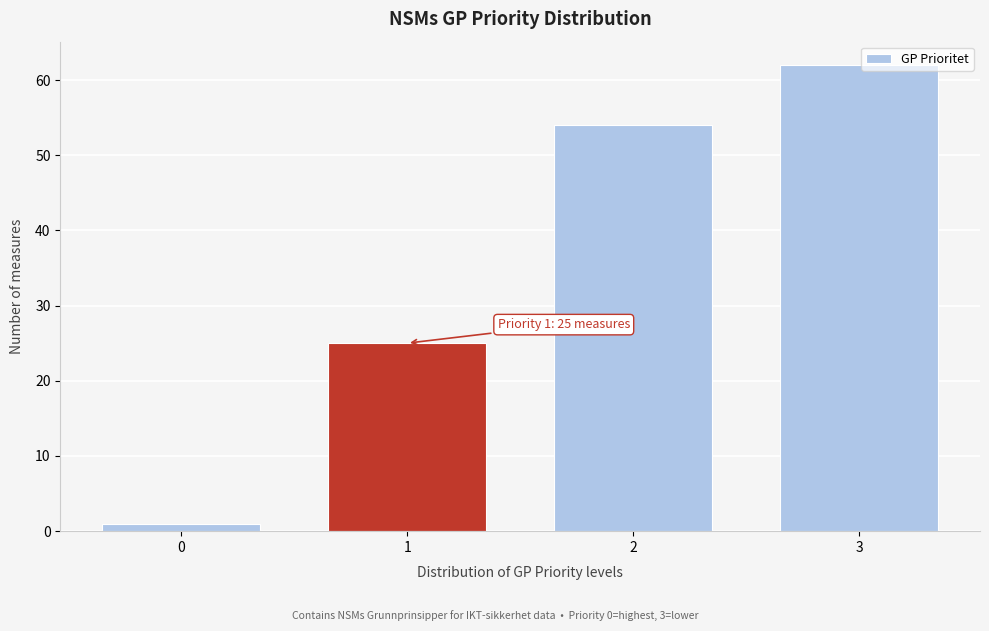

Reading left to right, transcribe all the data shown in this chart.

0=1	1=25	2=54	3=62